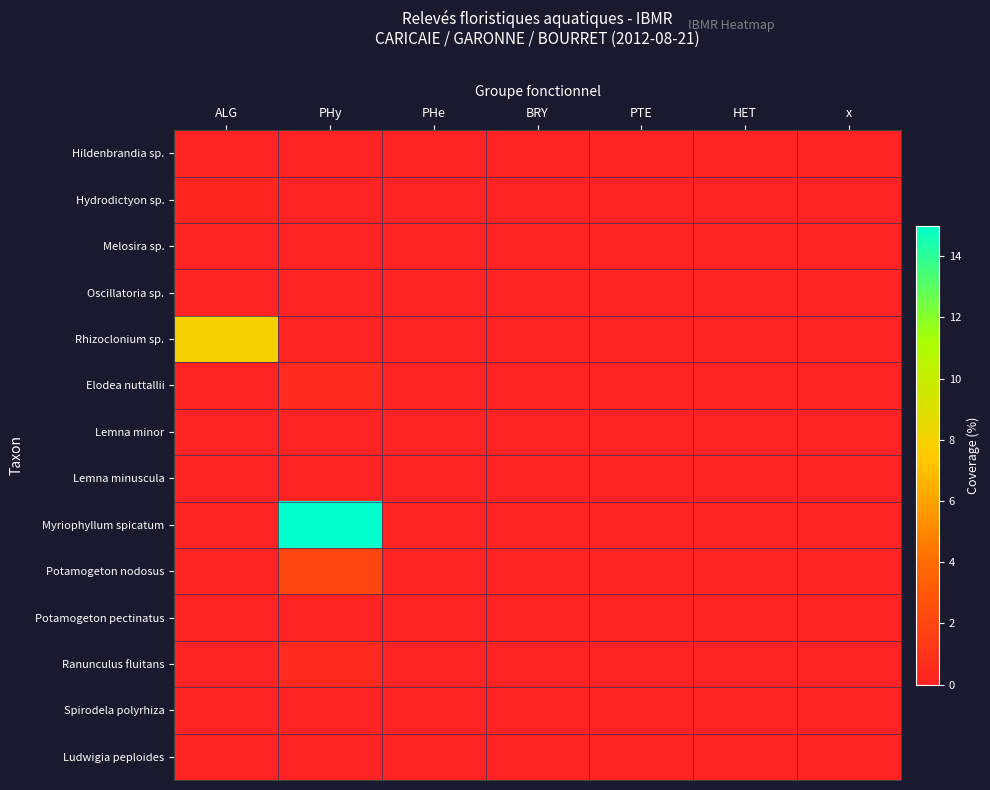

What is the total value across all series at ALG?

8.3